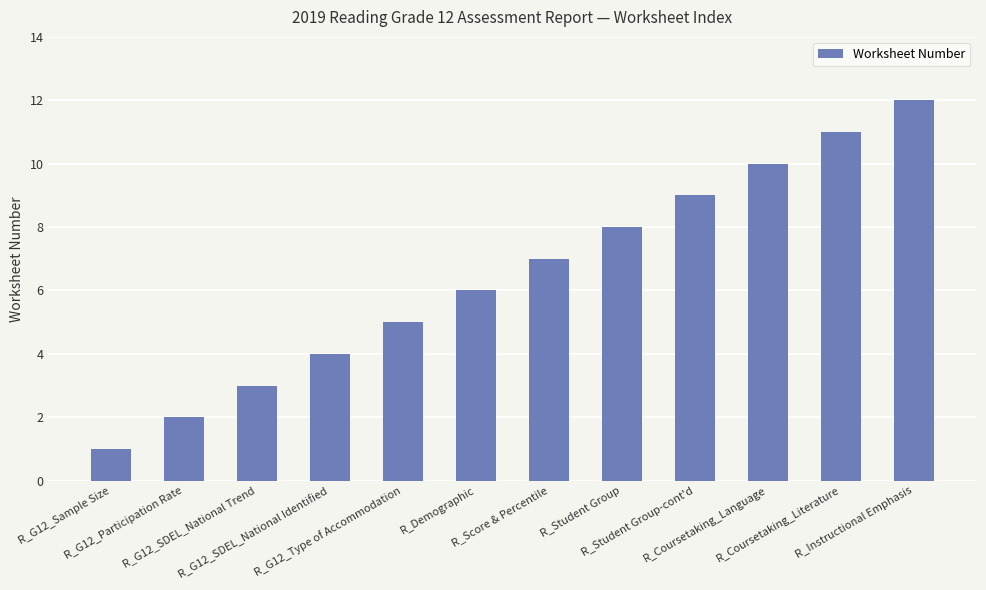

Count the number of data series in this chart.

1